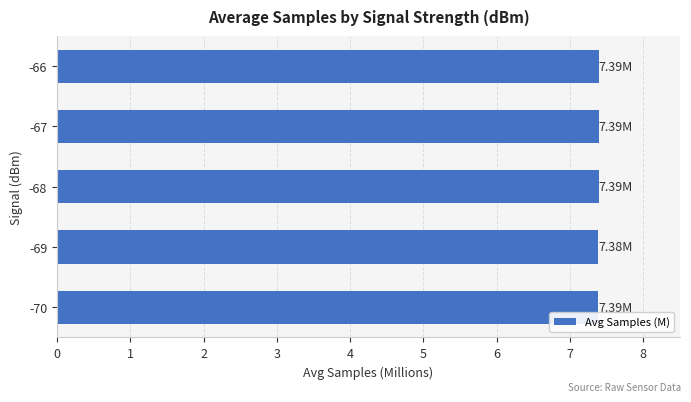

What is the maximum value shown in the chart?

7.4